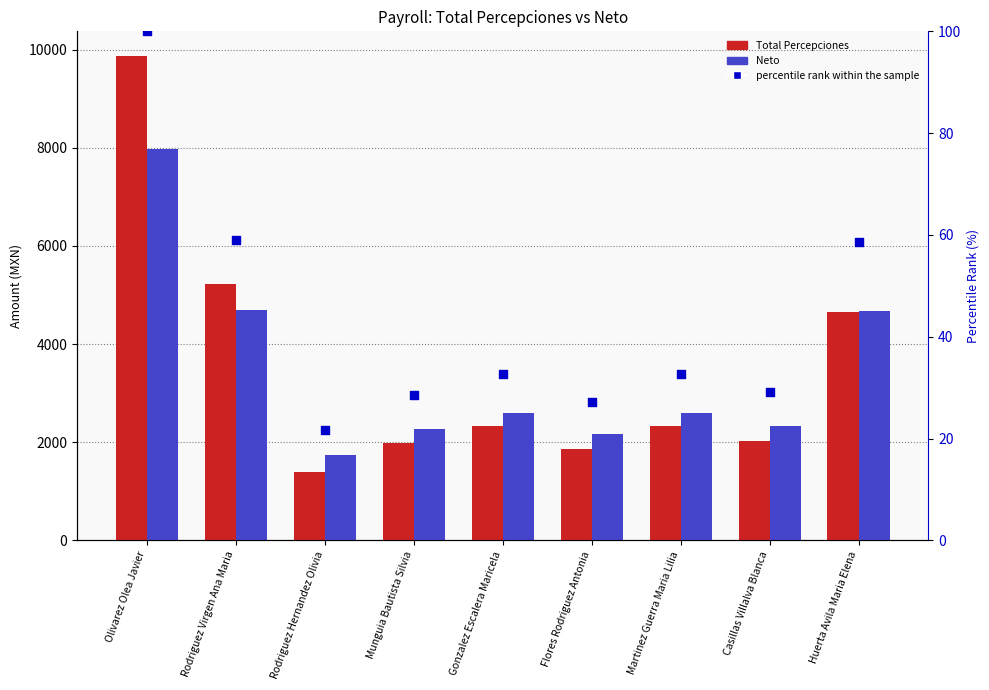

Which series reaches the maximum Y coordinate?

Total Percepciones